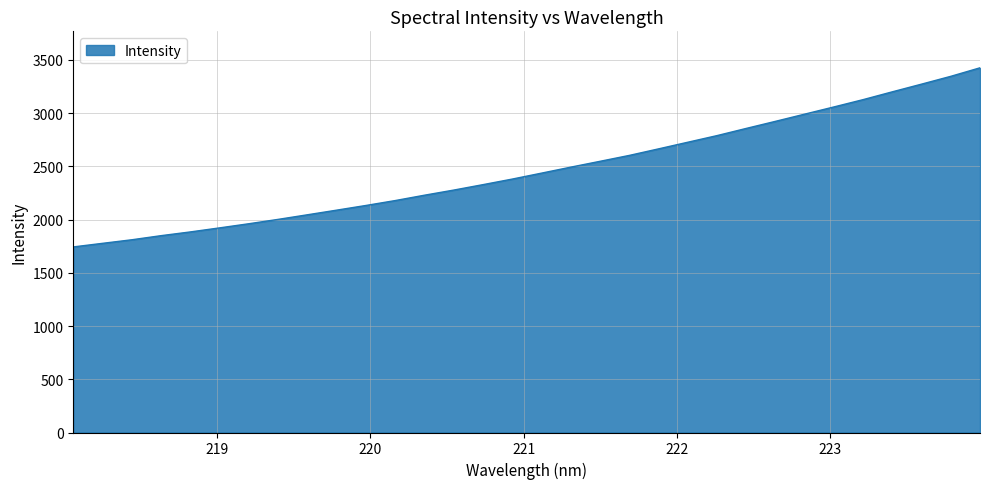

What is the sum of all values?

79057.6